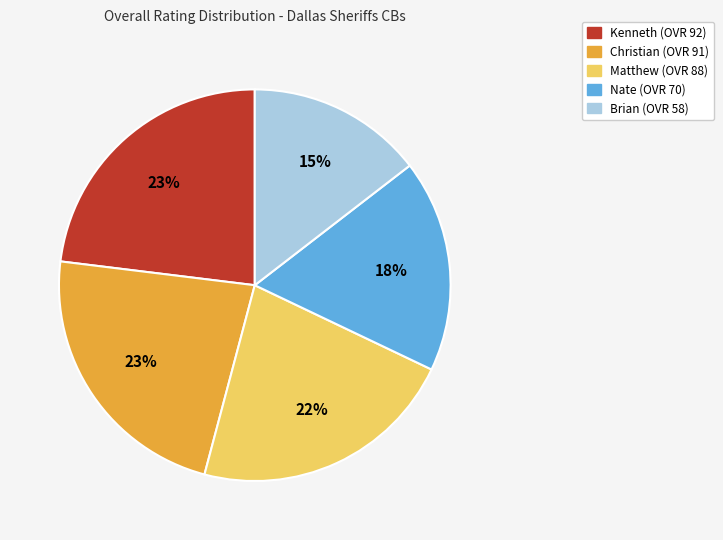

Is there any slice that represents more than half of the pie?

No